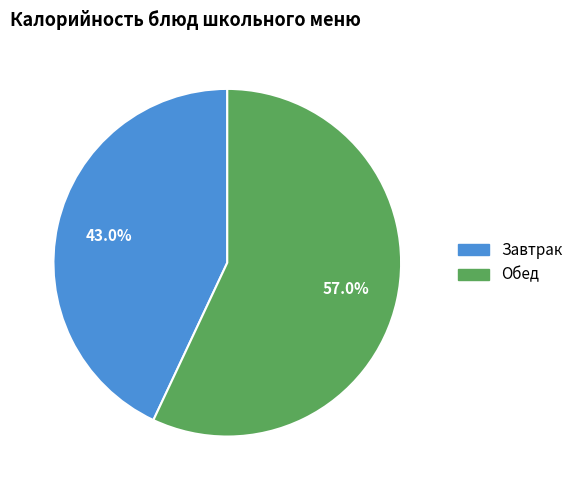

Is there a majority slice in this chart?

Yes